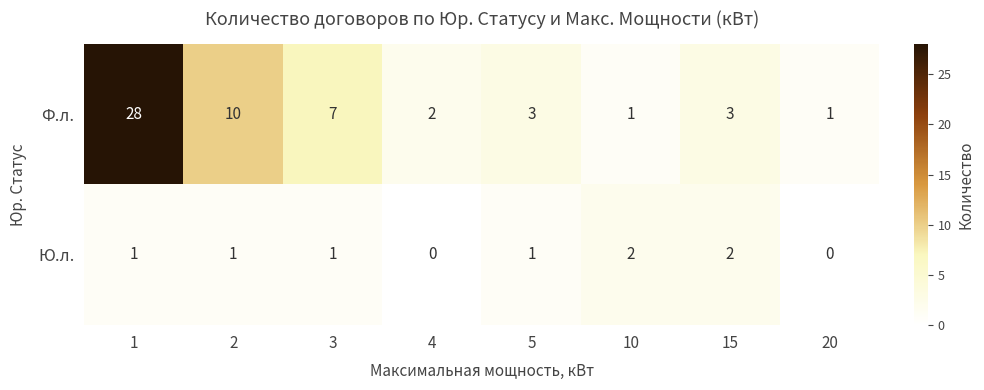

Reading left to right, list all the values displayed in this chart.

Ф.л.: 1=28	2=10	3=7	4=2	5=3	10=1	15=3	20=1
Ю.л.: 1=1	2=1	3=1	4=0	5=1	10=2	15=2	20=0